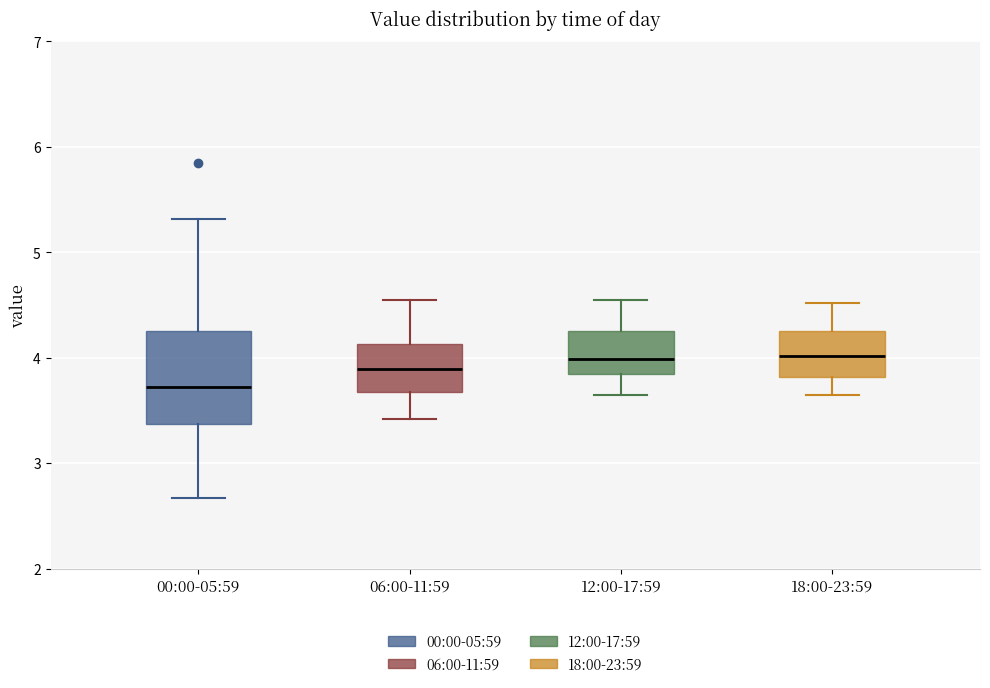

Comparing the boxes themselves (not the whiskers), which one is the tallest?

00:00-05:59